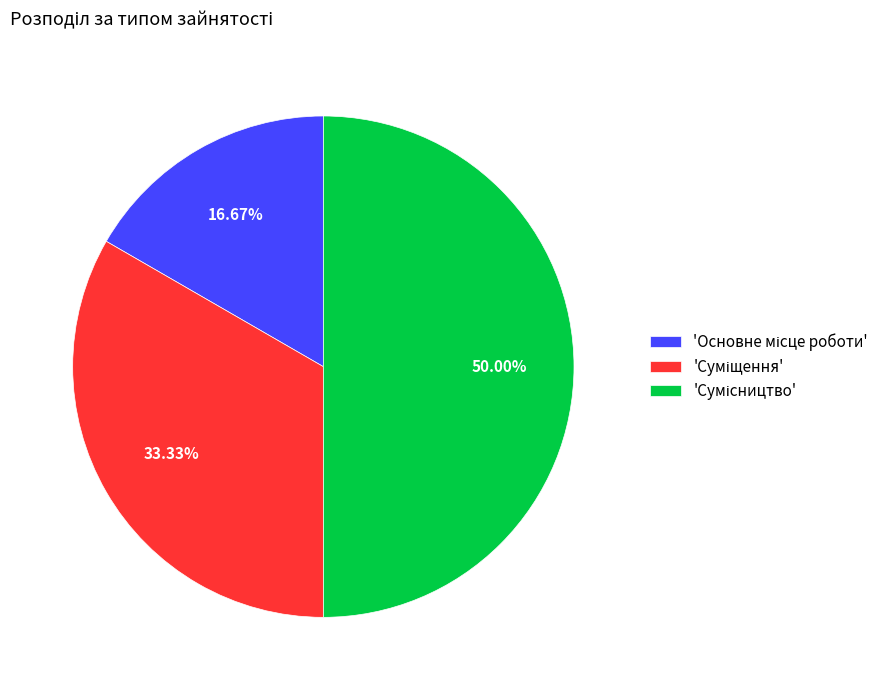

How many slices are in this pie chart?

3